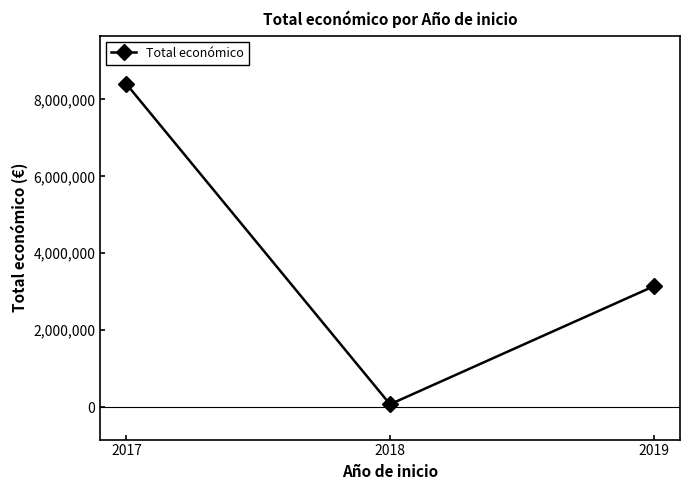

What is the average value?

3871788